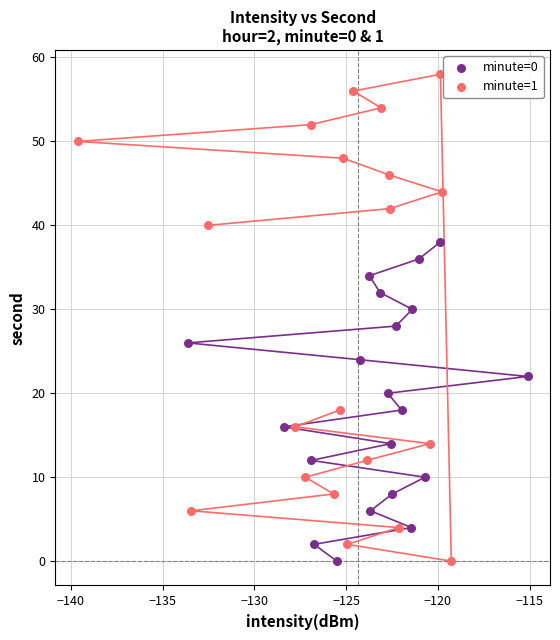

Which series contains the highest Y value?

minute=1